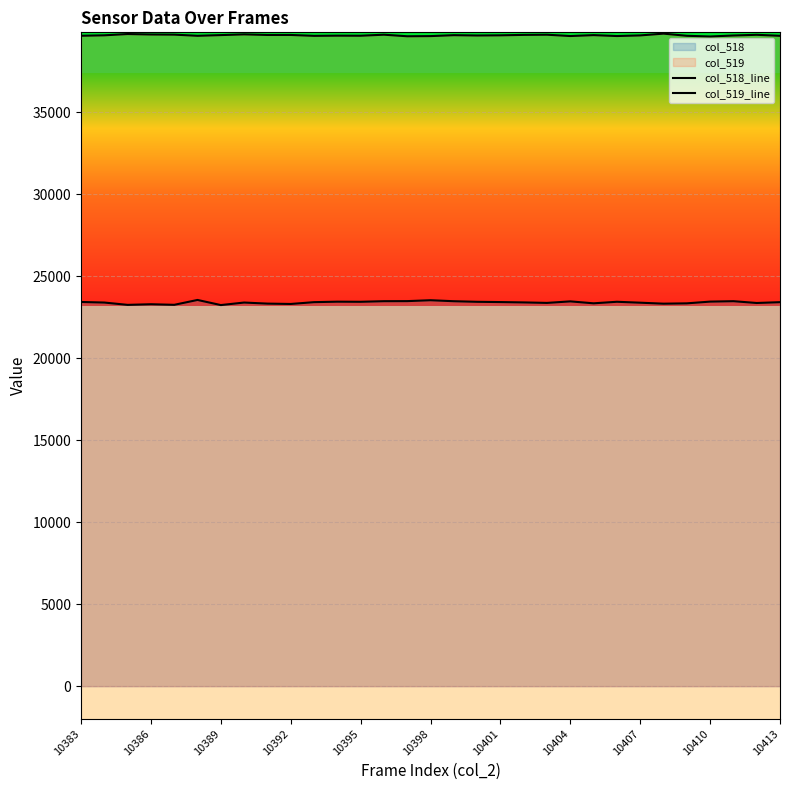

What is the smallest value displayed?

23250